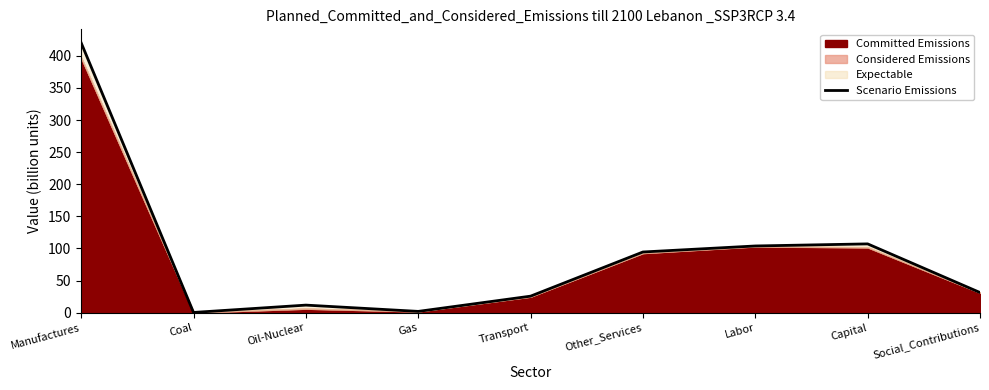

Reading left to right, extract all data points from this chart.

420.2	0.4	11.8	2.0	25.7	94.5	103.9	107.1	31.4